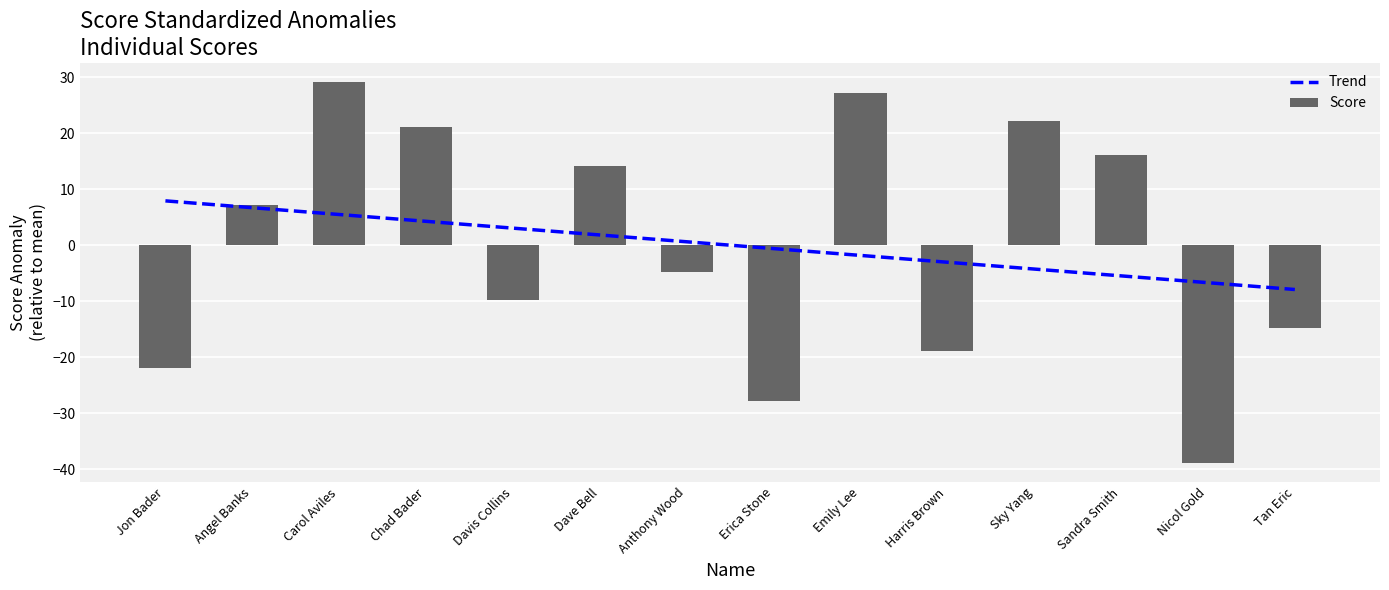

At which label does Score first exceed 7?

Angel Banks